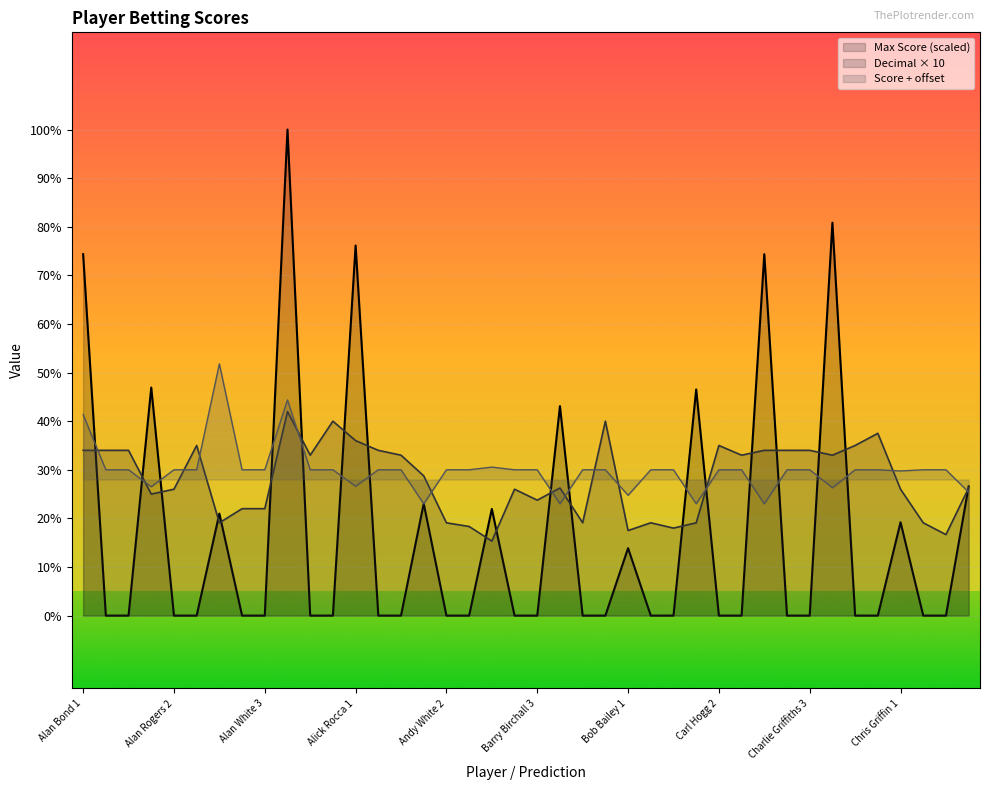

Between Alan Rogers 1 and Chris Griffin 1, which is larger?

Chris Griffin 1